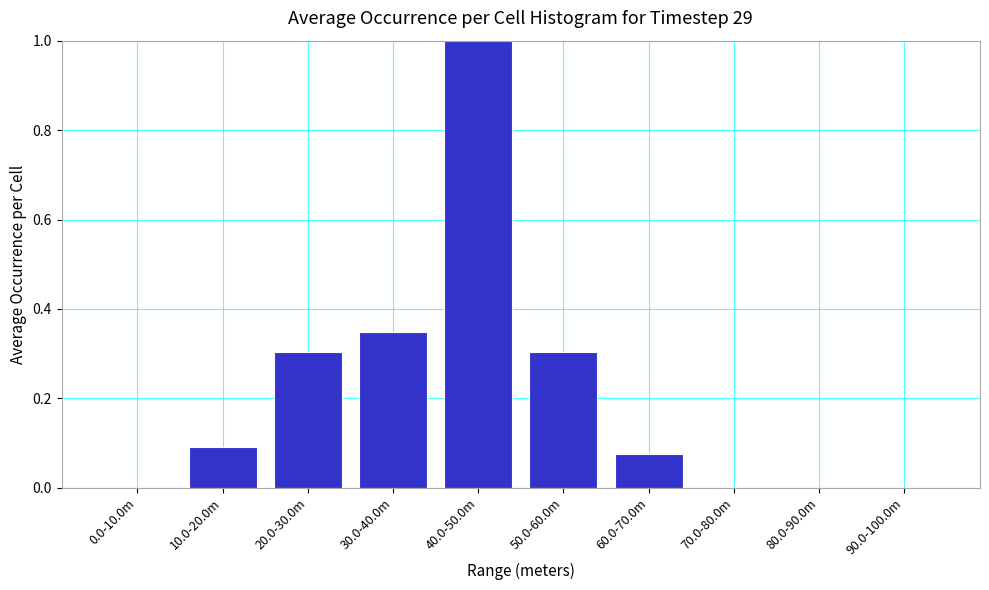

The value at 40.0-50.0m is 1.0. True or false?

True